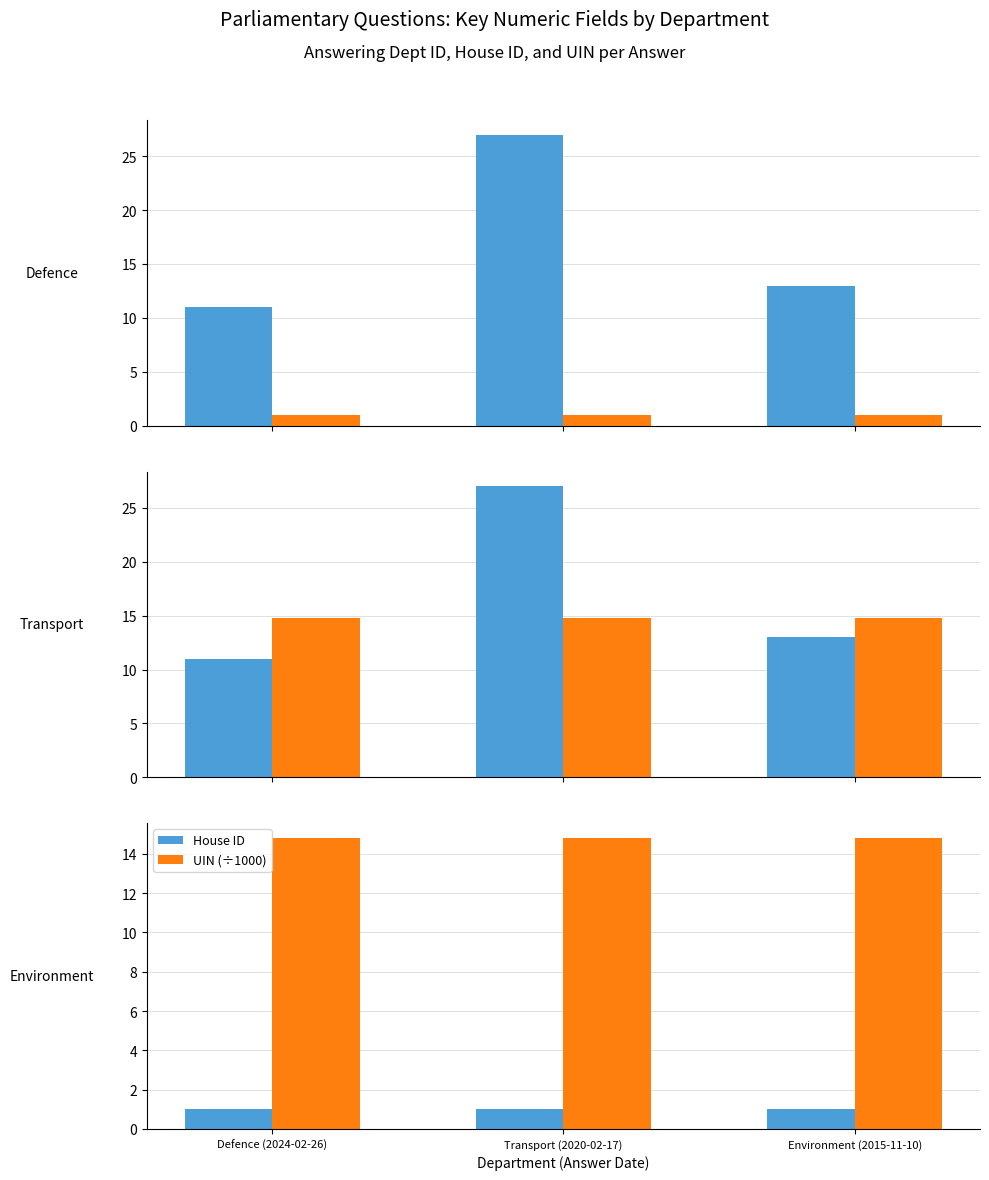

What is the value of the House ID bar at the 1st from the left?

1.0